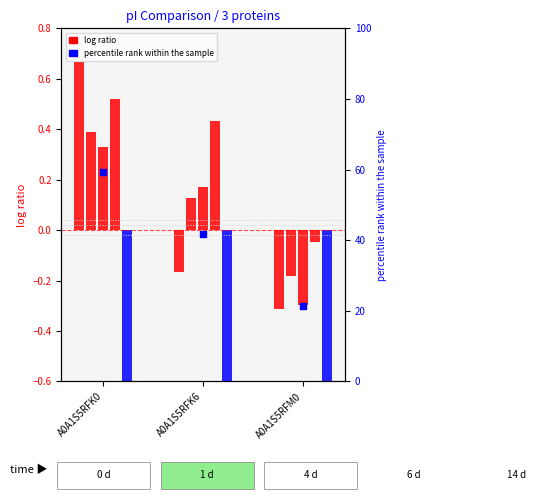

Which series has the widest spread of Y values?

percentile rank within the sample